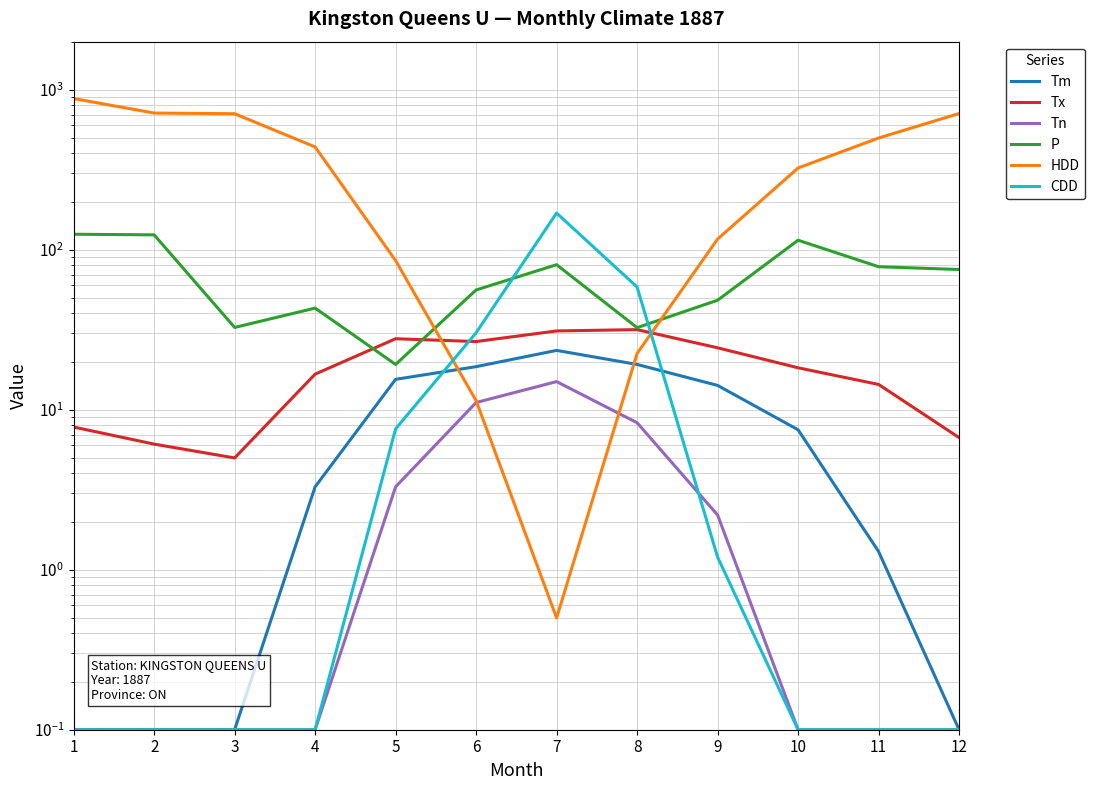

Does the chart have visible grid lines?

Yes